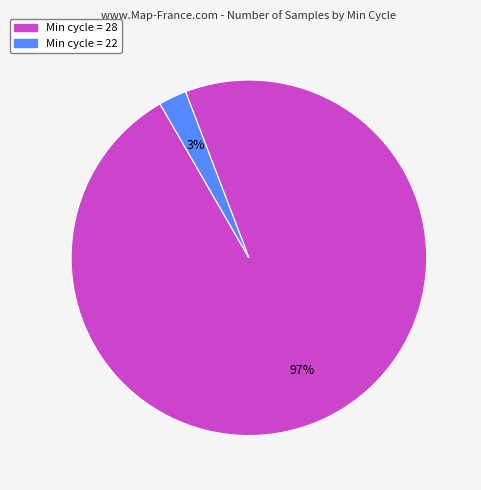

Is there any slice that represents more than half of the pie?

Yes